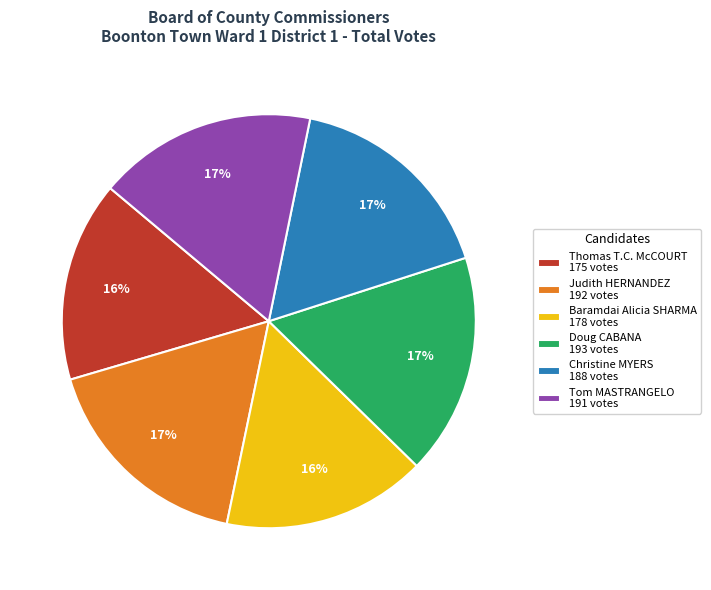

Do Doug CABANA and Tom MASTRANGELO together represent more than half of the pie?

No